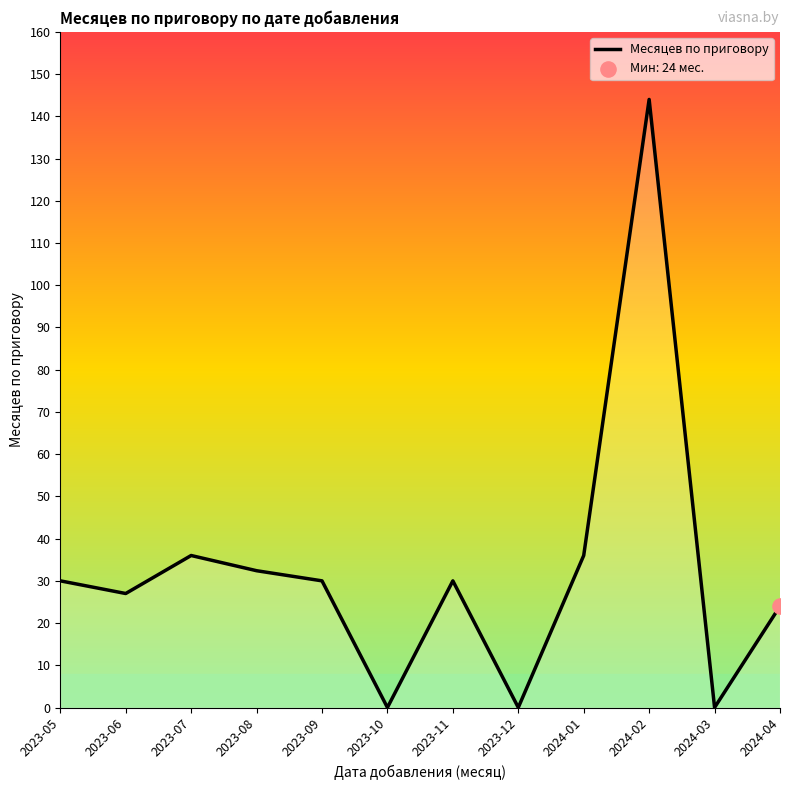

Between 2024-03 and 2024-02, which is larger?

2024-02